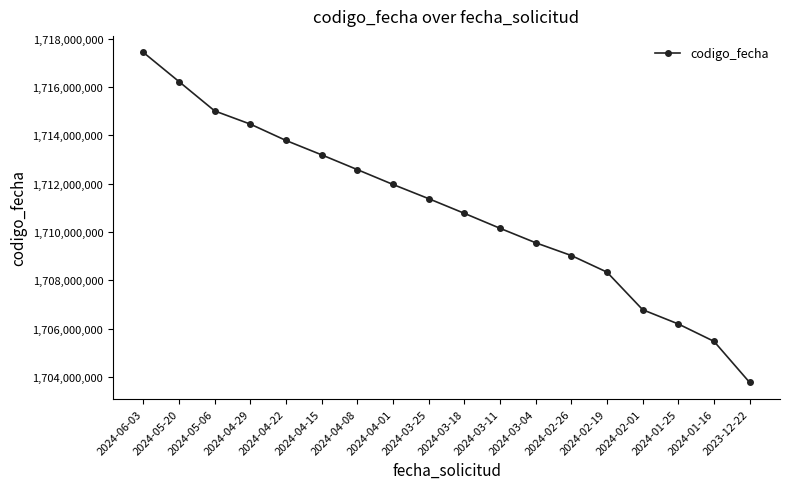

Approximately how many times larger is the value at 2024-03-18 compared to 2024-01-25?

1.0